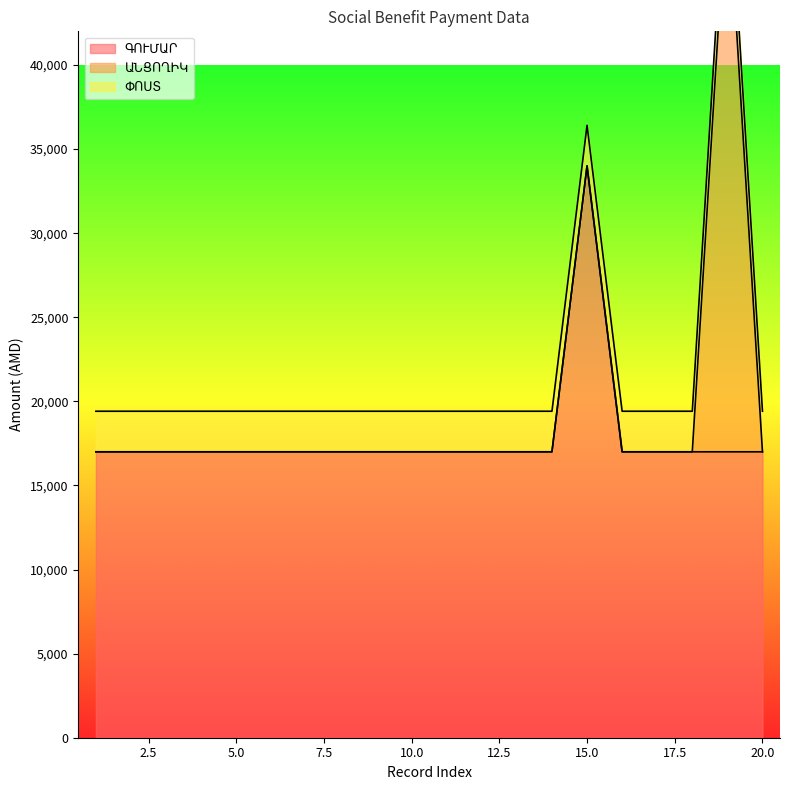

Is it true that ԳՈՒՄԱՐ equals 28605 at 5?

False